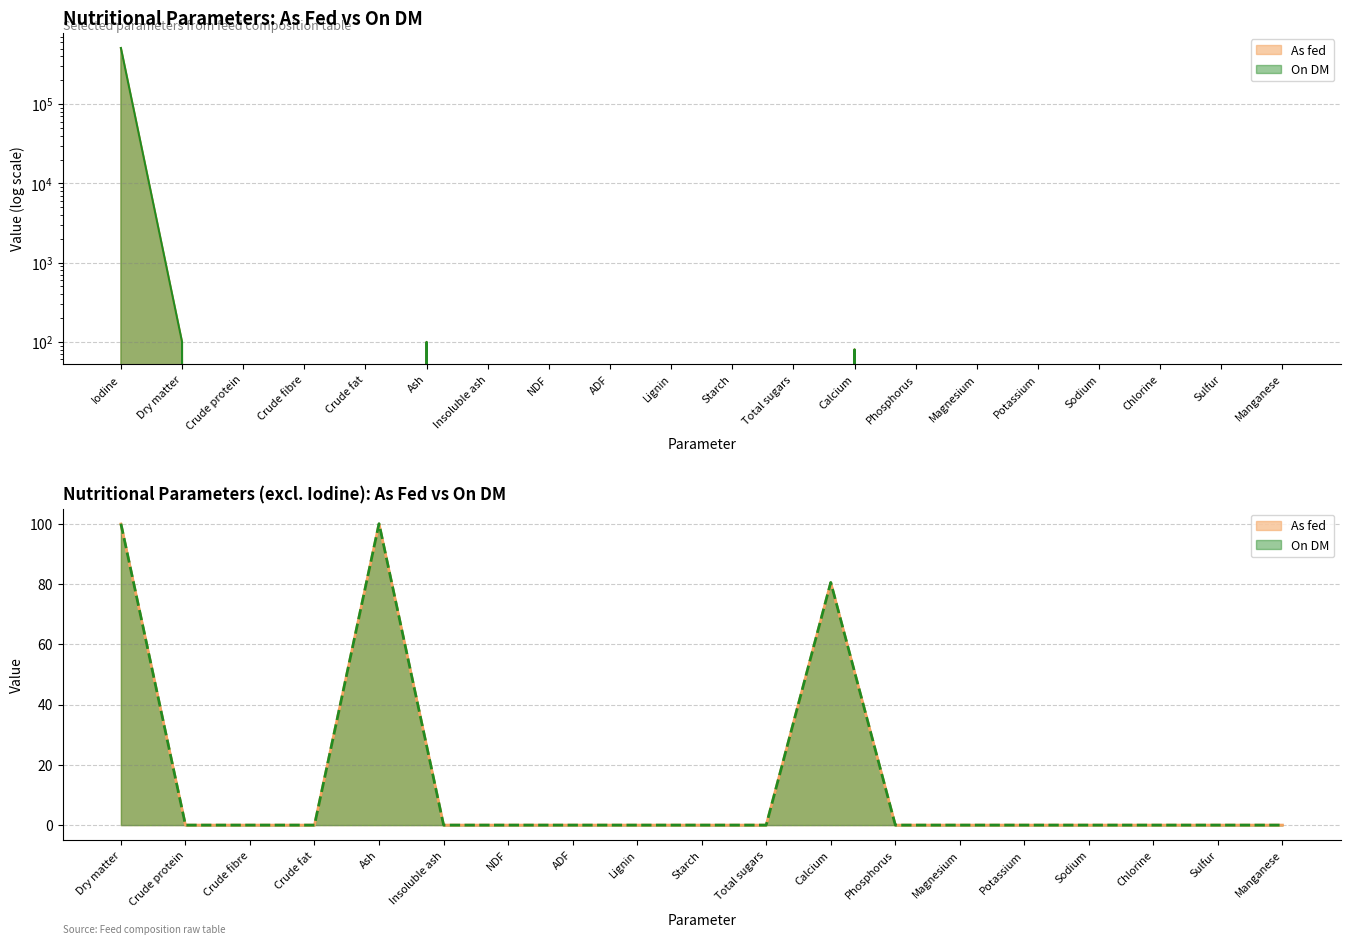

At which category is the sum across all series the highest?

Iodine